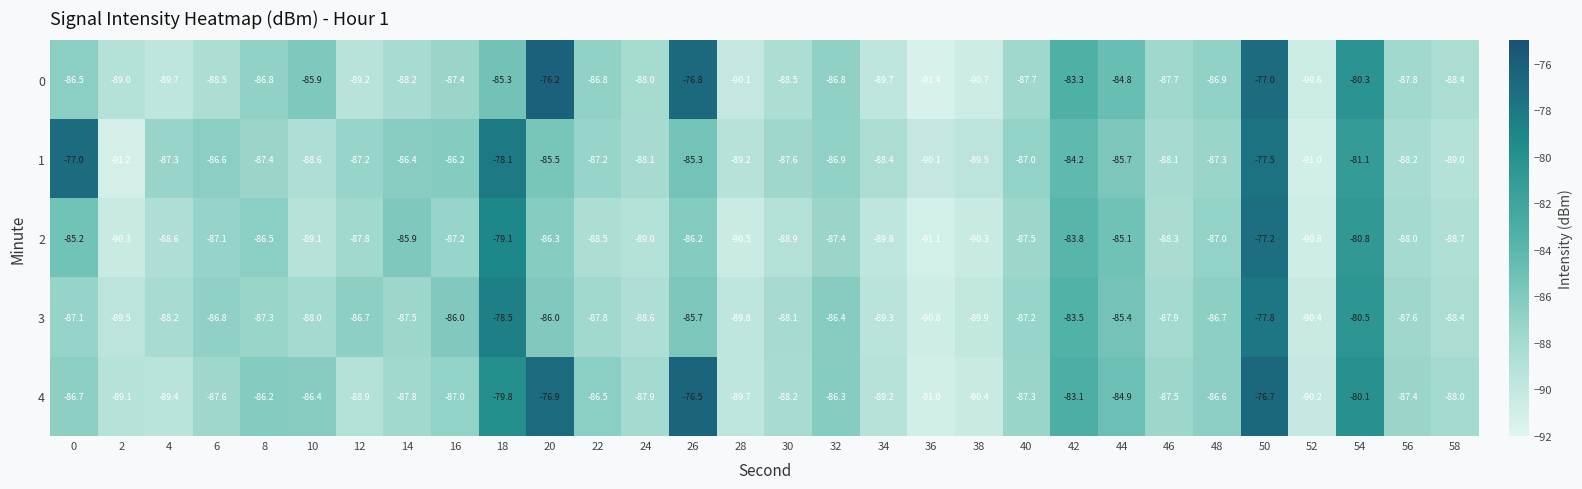

What value does the 2 series have at 10?

-89.1